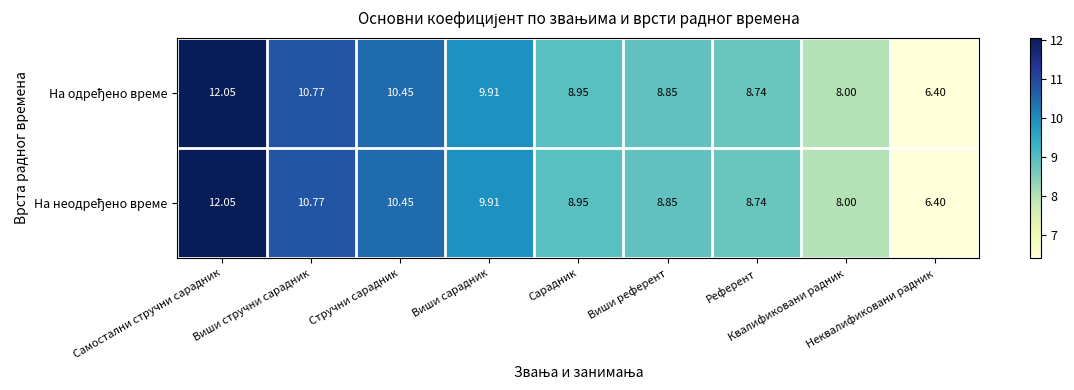

Count the number of categories in the chart.

9